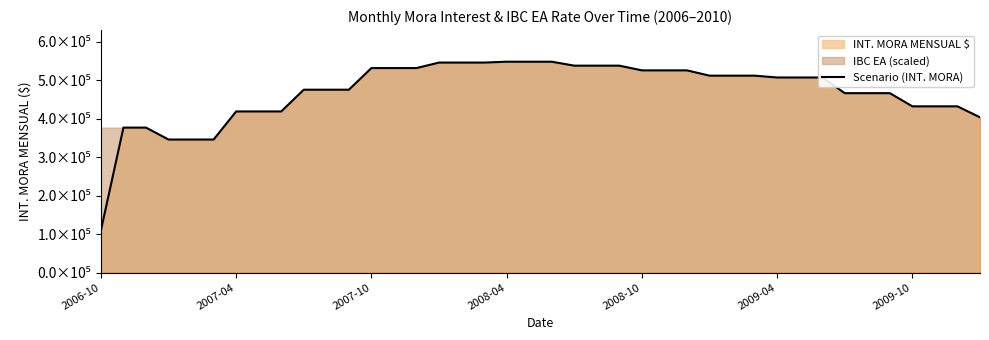

What is the change in value from 13 to 20?

+16500.0